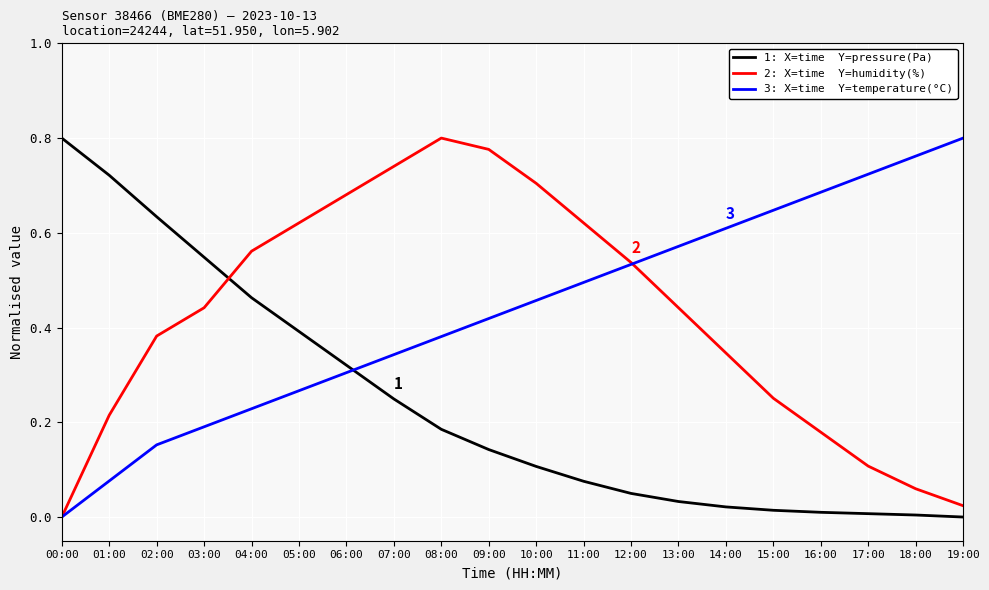

What is the total value across all series at 06:00?

1.3